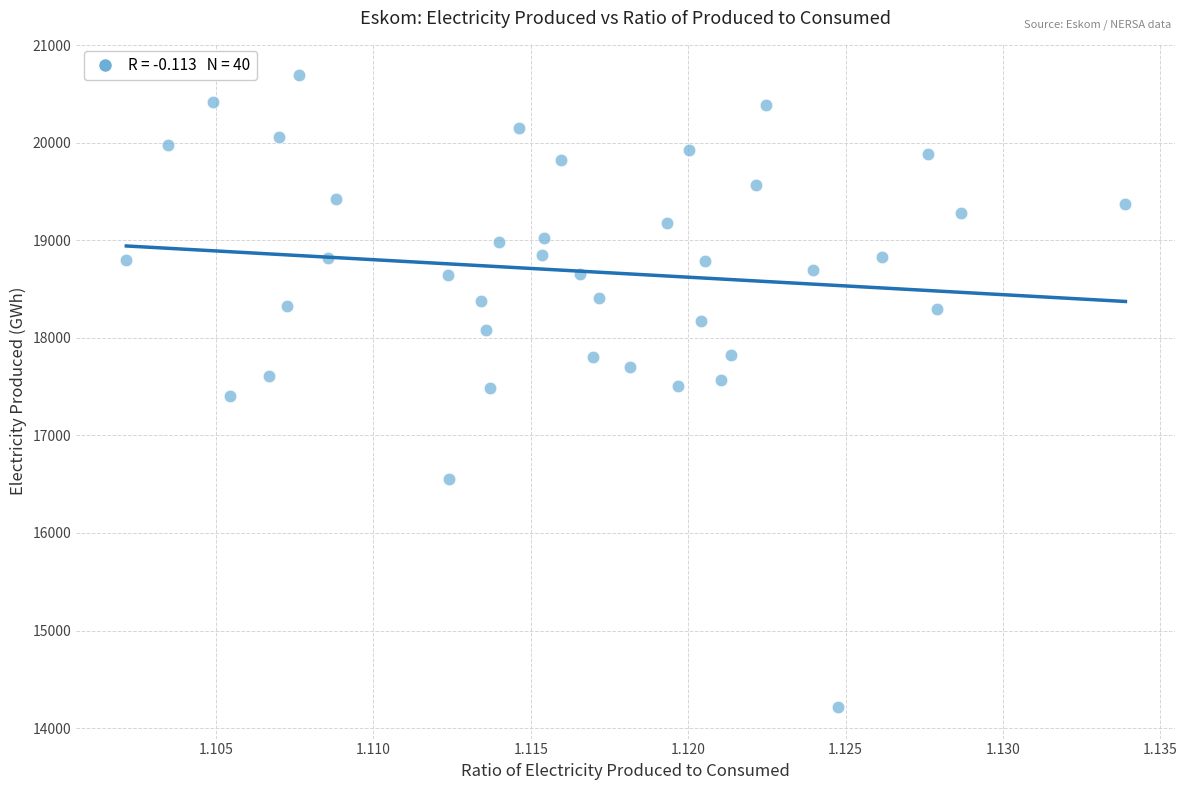

What is the range of Y values (max minus min)?

6476